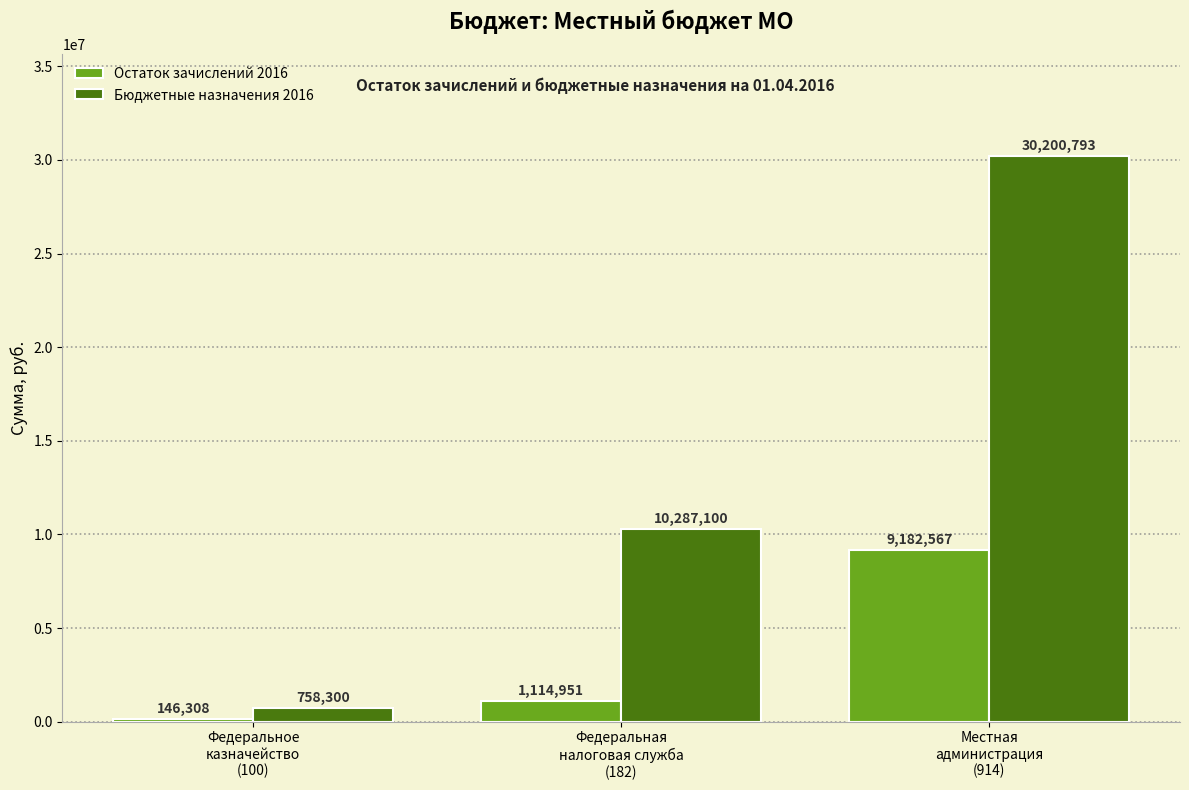

Is it true that Бюджетные назначения 2016 equals 30200792.9 at Местная
администрация
(914)?

True